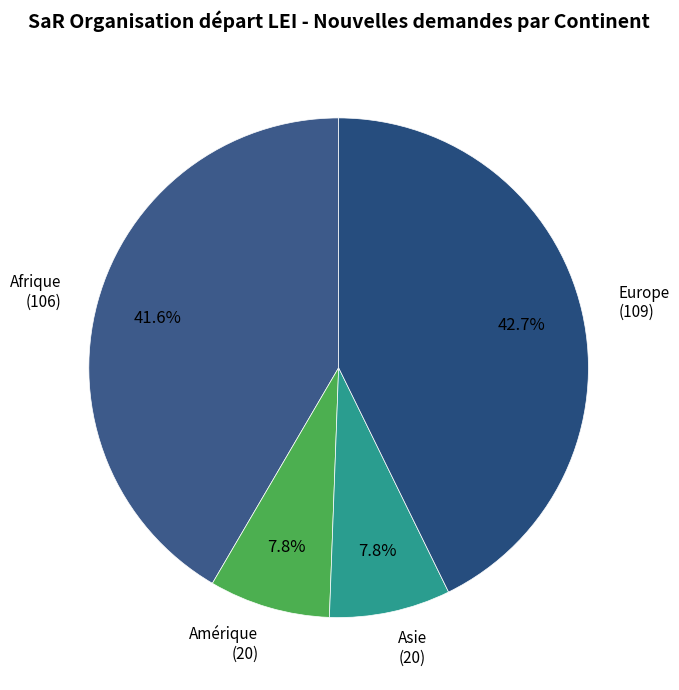

To the nearest percent, what percentage of the pie is Europe?

43%